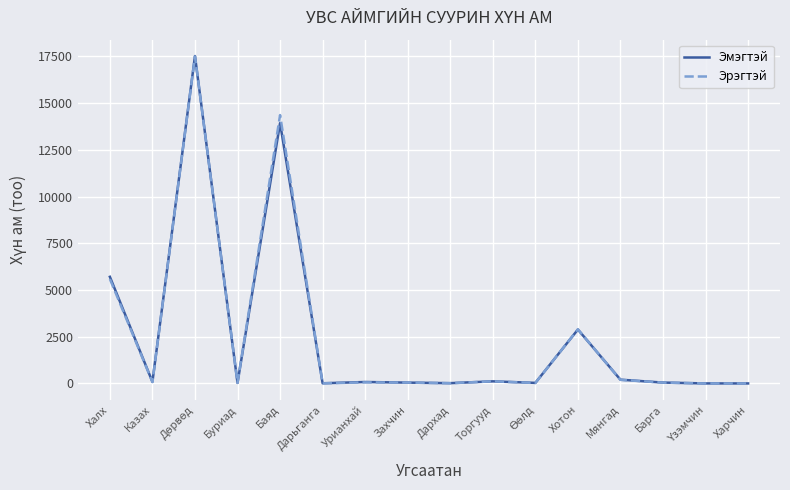

Between Баяд and Барга, which series saw the biggest shift?

Эрэгтэй